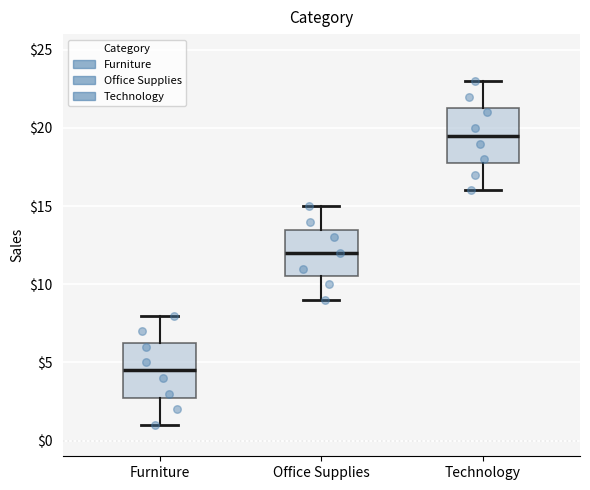

Reading left to right, transcribe this box plot: for each box, give where its median line is, the range the box spans, and where its two whiskers end, as read against the y-axis. The values are not printed on the chart, so give them approximately, as read against the axis.

Furniture: median 4.5, box 3.0 to 6.5, whiskers 1.0 to 8.0
Office Supplies: median 12.0, box 10.5 to 13.5, whiskers 9.0 to 15.0
Technology: median 19.5, box 18.0 to 21.5, whiskers 16.0 to 23.0